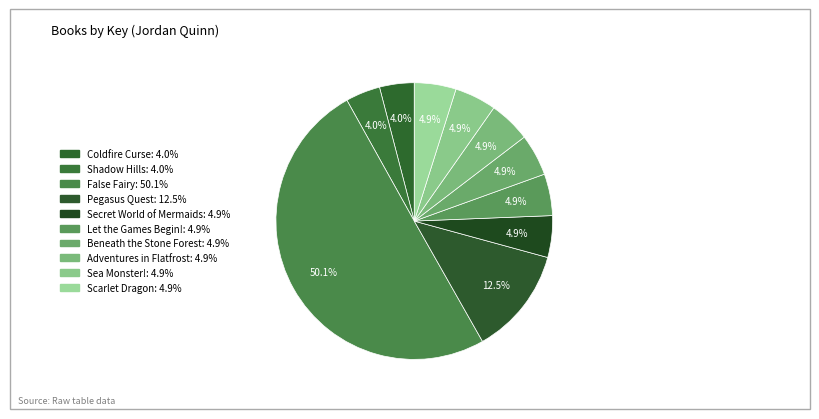

What is the change in value from Coldfire Curse to Scarlet Dragon?

+34659446